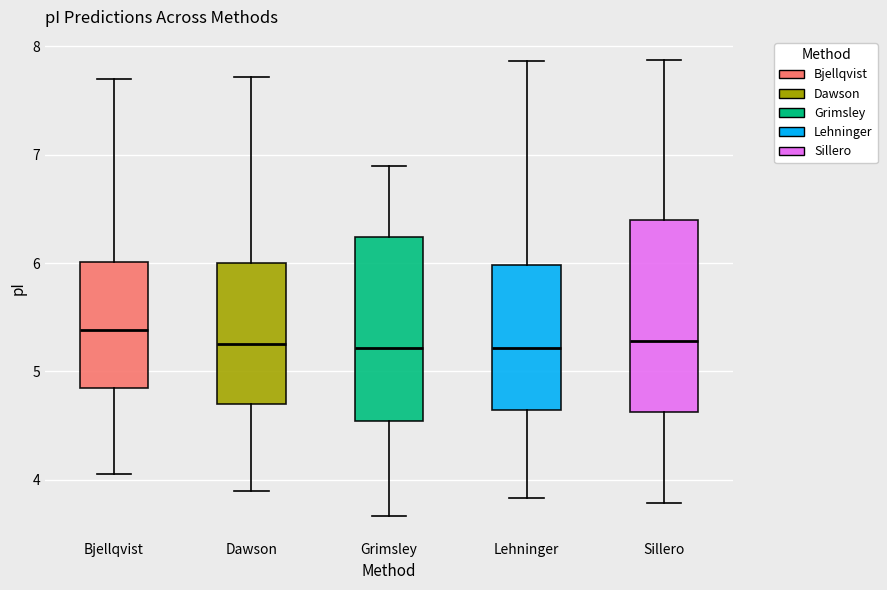

Reading left to right, transcribe this box plot: for each box, give where its median line is, the range the box spans, and where its two whiskers end, as read against the y-axis. The values are not printed on the chart, so give them approximately, as read against the axis.

Bjellqvist: median 5.4, box 4.9 to 6.0, whiskers 4.1 to 7.7
Dawson: median 5.3, box 4.7 to 6.0, whiskers 3.9 to 7.7
Grimsley: median 5.2, box 4.5 to 6.2, whiskers 3.7 to 6.9
Lehninger: median 5.2, box 4.6 to 6.0, whiskers 3.8 to 7.9
Sillero: median 5.3, box 4.6 to 6.4, whiskers 3.8 to 7.9